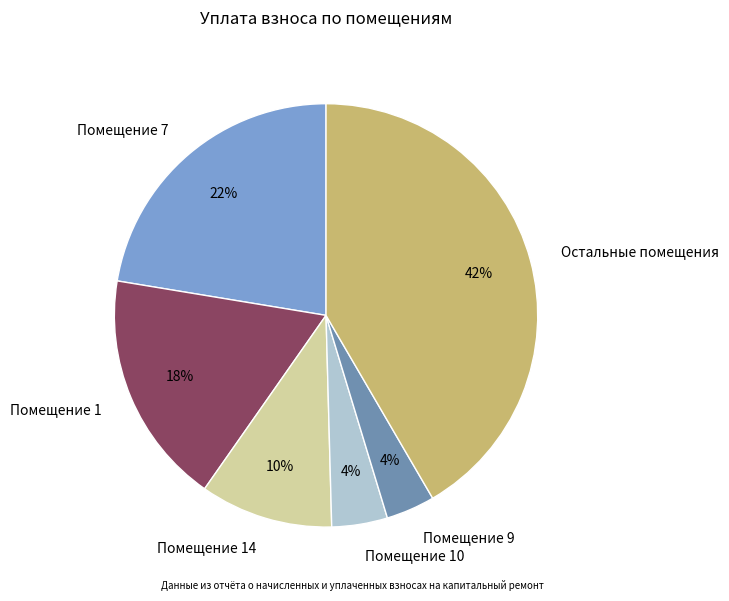

Is there a majority slice in this chart?

No